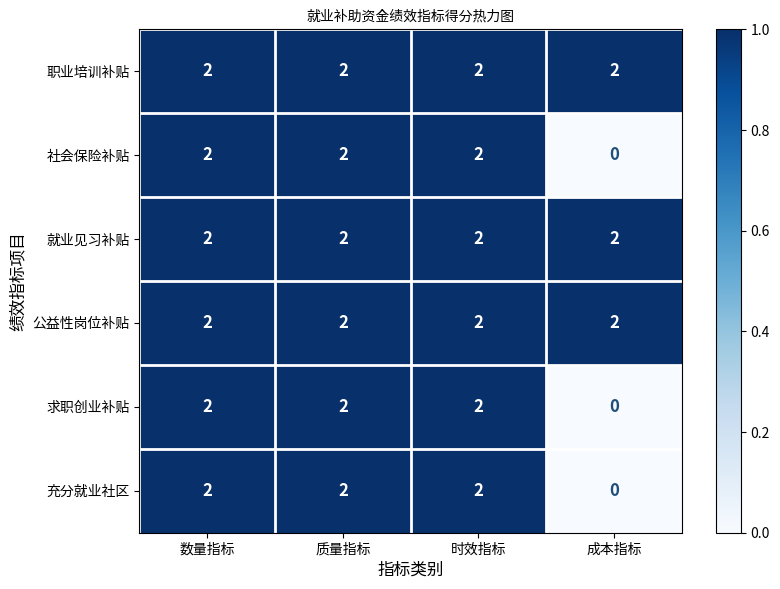

The value of 就业见习补贴 at 质量指标 is 3. True or false?

False